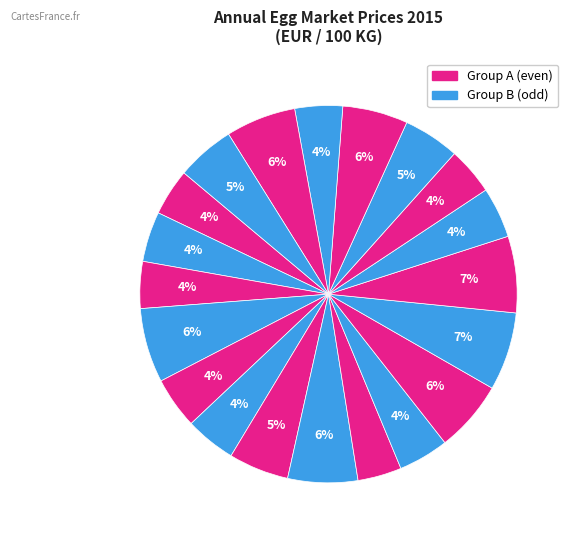

How many segments does this pie chart have?

20